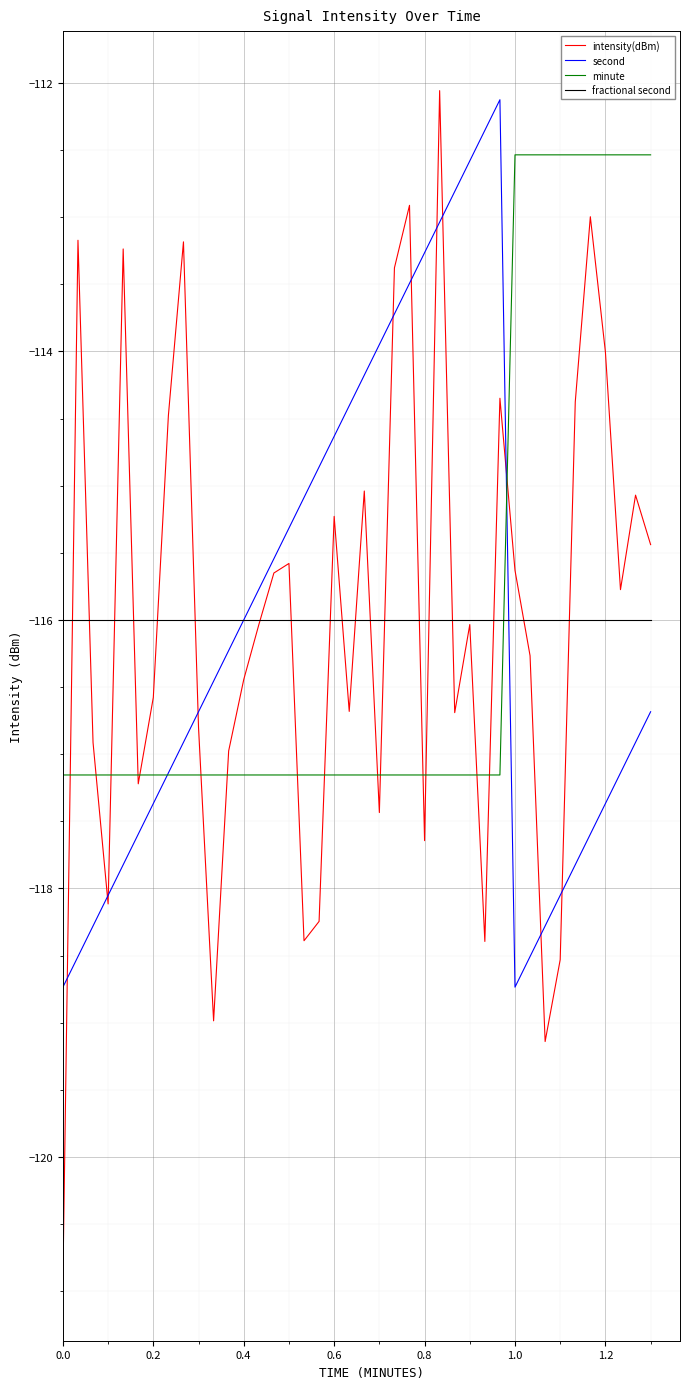

True or false: second and minute intersect in this chart.

True